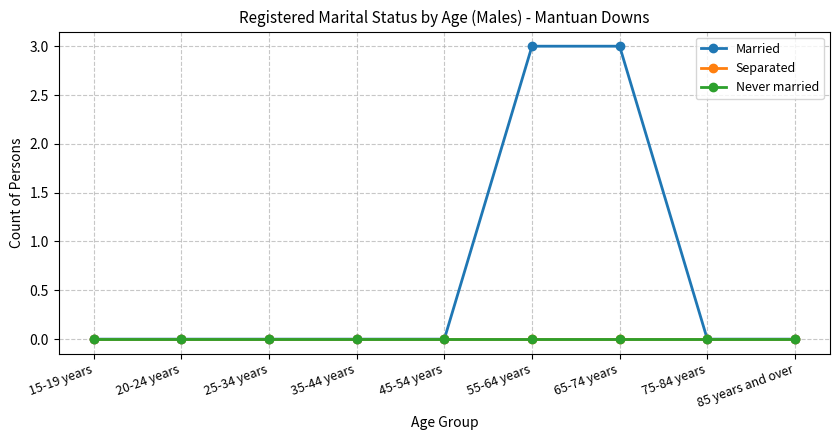

Which has a higher value, 35-44 years or 65-74 years?

65-74 years